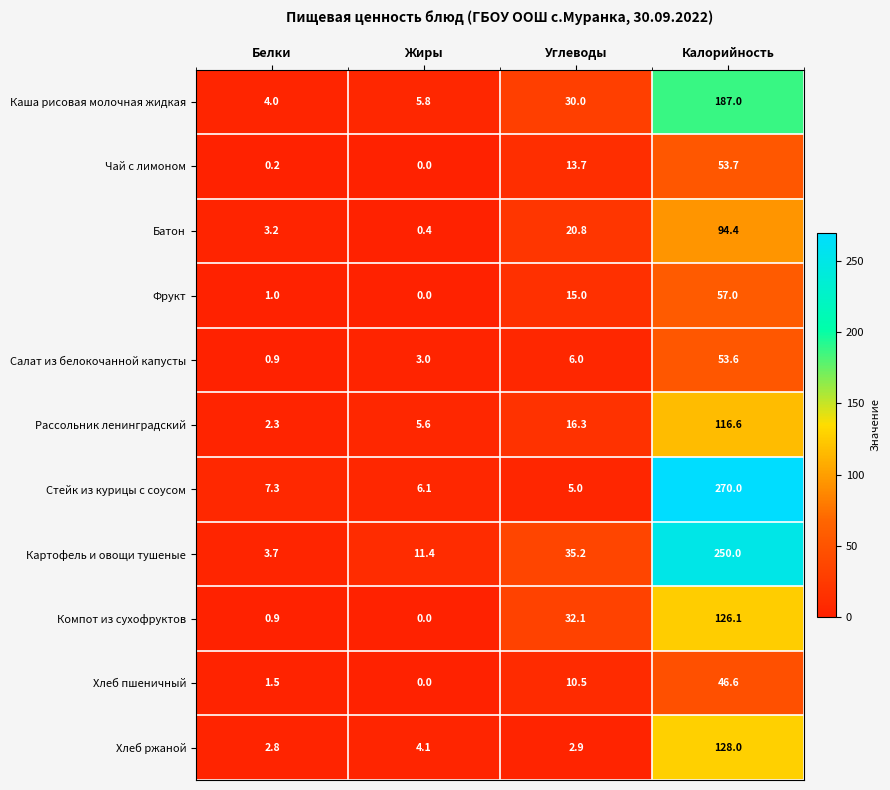

At how many categories does at least one series exceed 132?

1